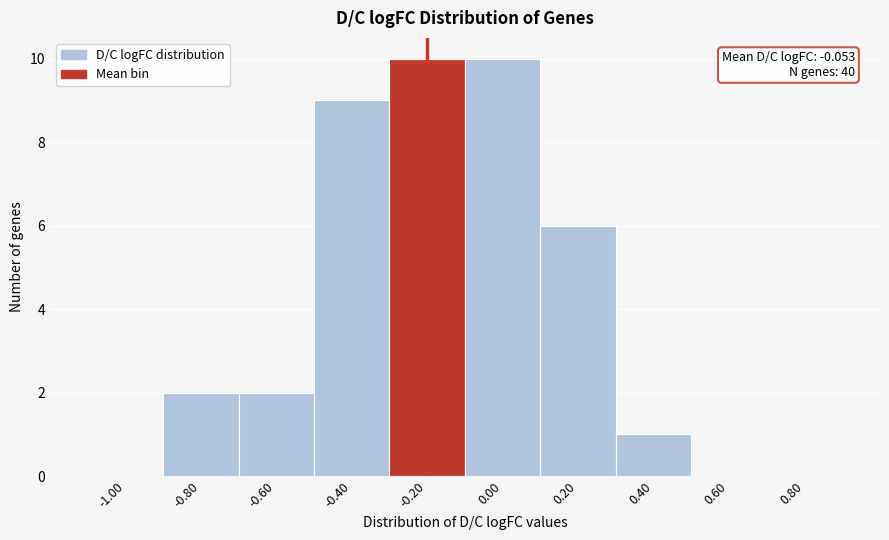

Reading right to left, what are all the values shown in this chart?

0.80=0	0.60=0	0.40=1	0.20=6	0.00=10	-0.20=10	-0.40=9	-0.60=2	-0.80=2	-1.00=0